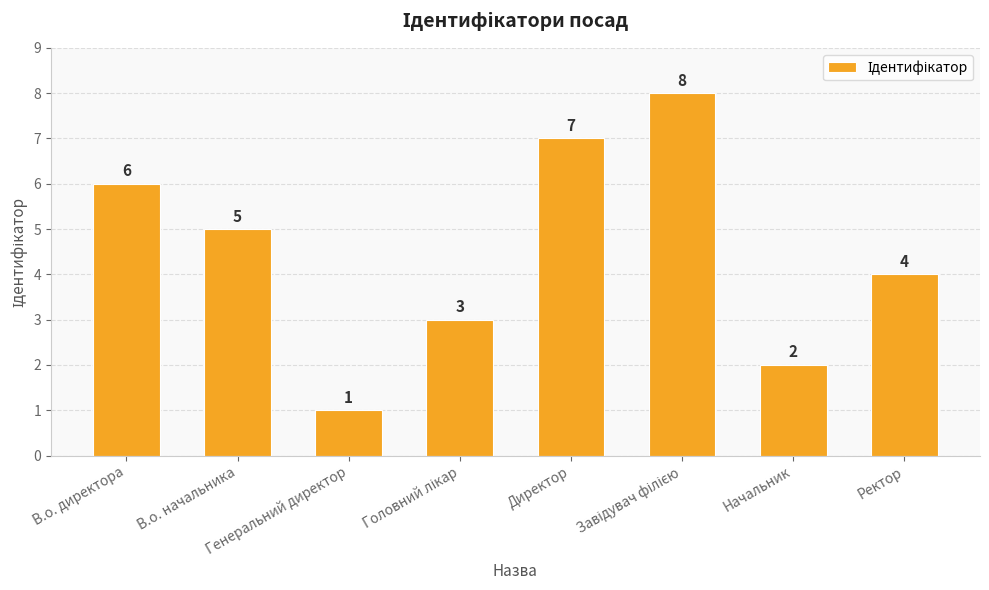

How many values are below 5?

4